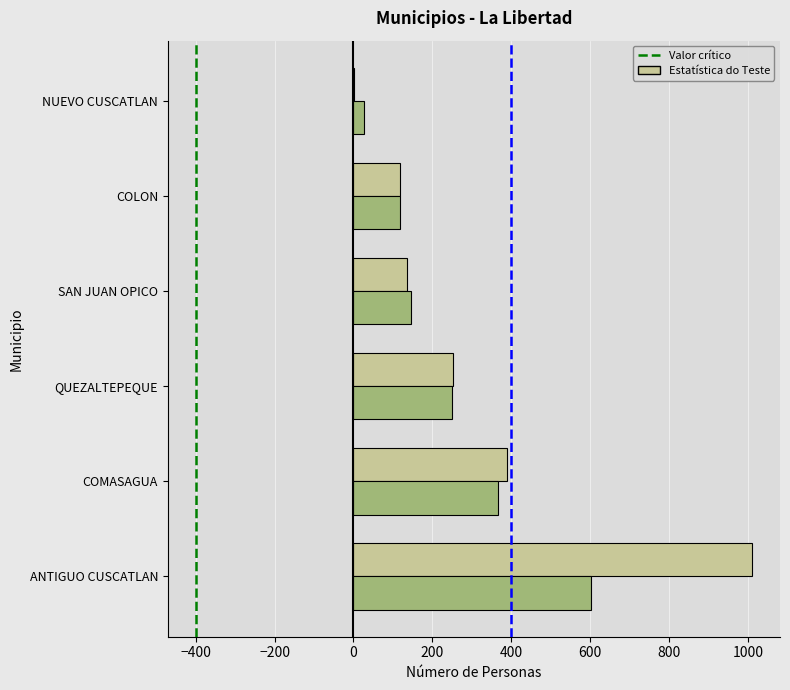

What is the greatest value displayed?

1010.2